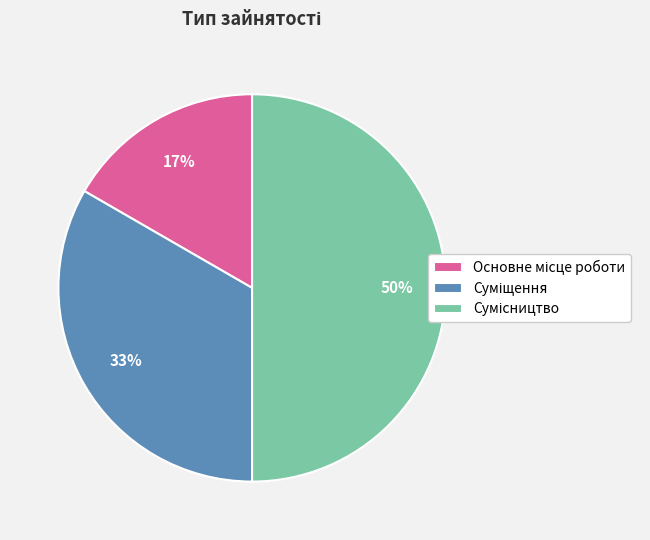

To the nearest percent, what is the average slice percentage?

33%